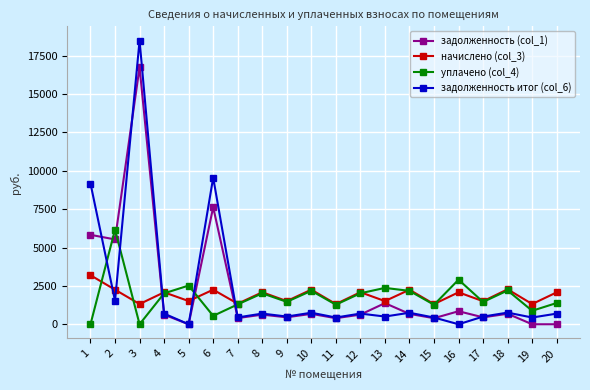

Rank the series by their maximum value, from lowest to highest.

начислено (col_3), уплачено (col_4), задолженность (col_1), задолженность итог (col_6)